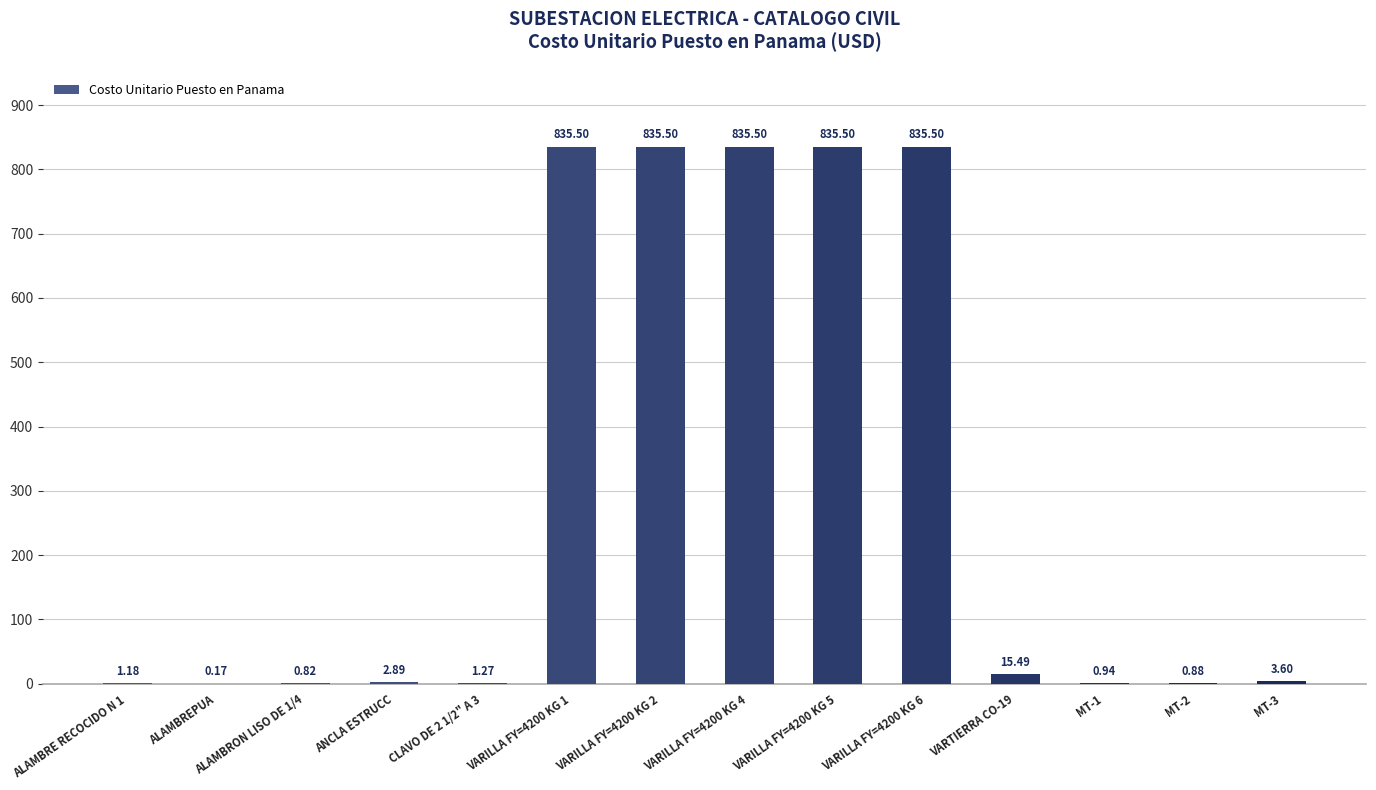

What is the change in value from CLAVO DE 2 1/2" A 3 to VARILLA FY=4200 KG 4?

+834.2